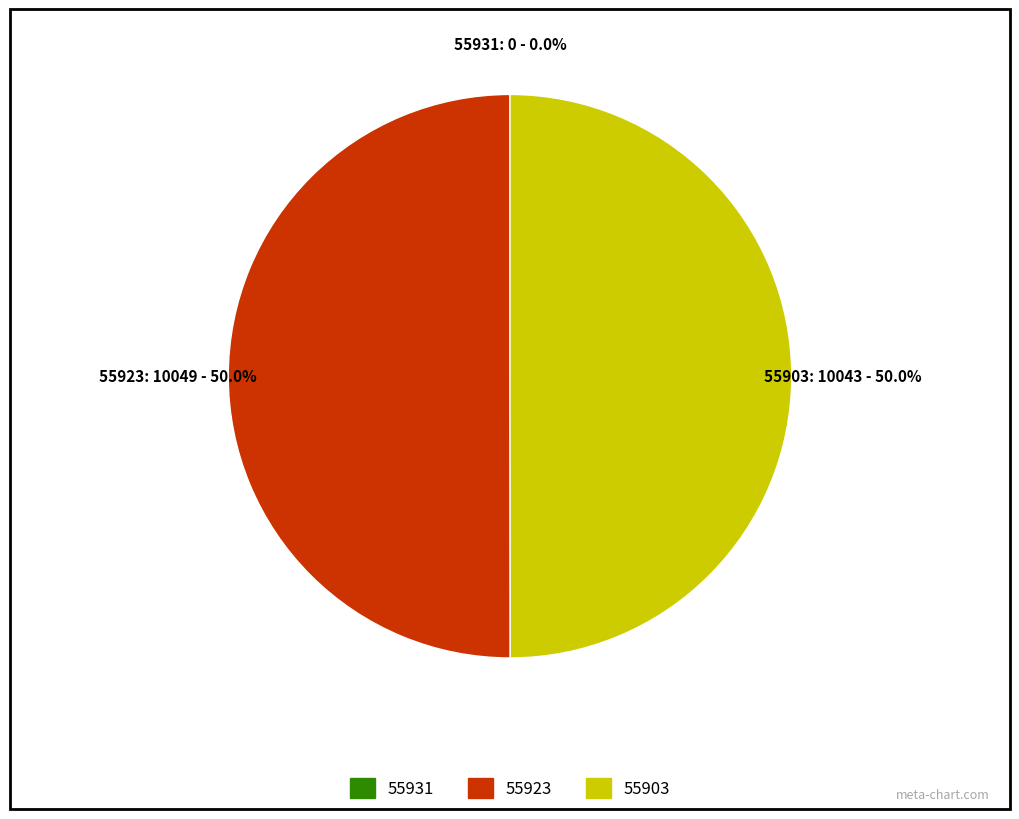

How many slices are in this pie chart?

3